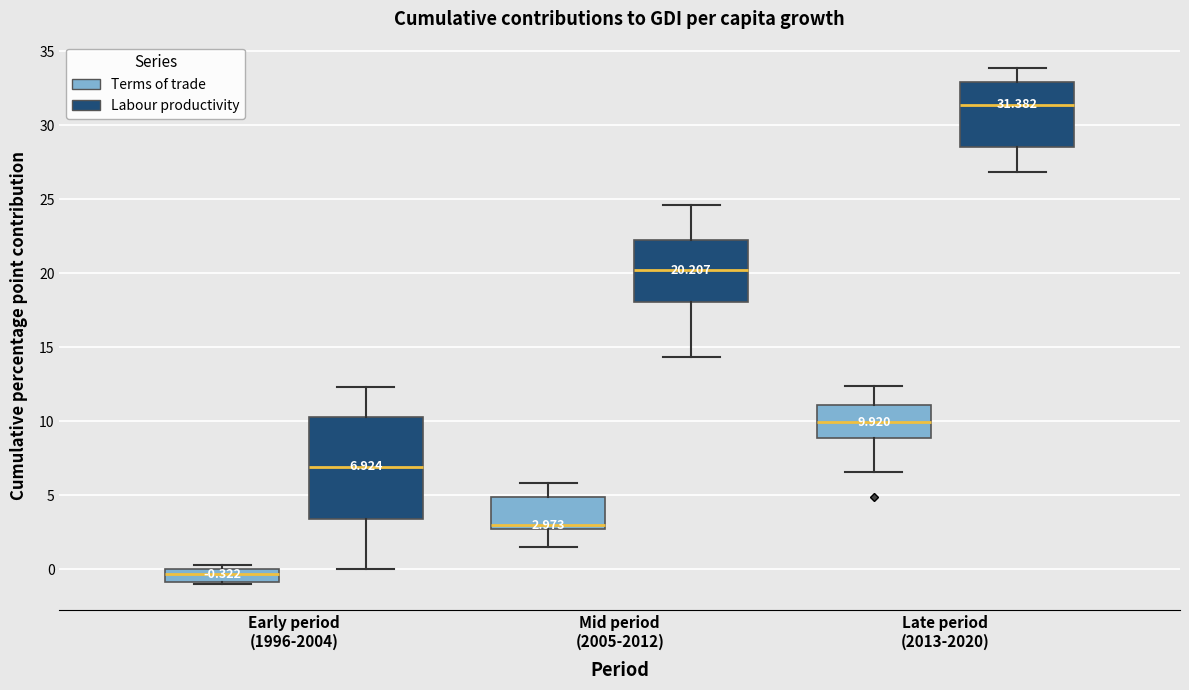

Which box is the tallest, from its lower edge to its upper edge?

Early period (1996-2004) (Labour productivity)